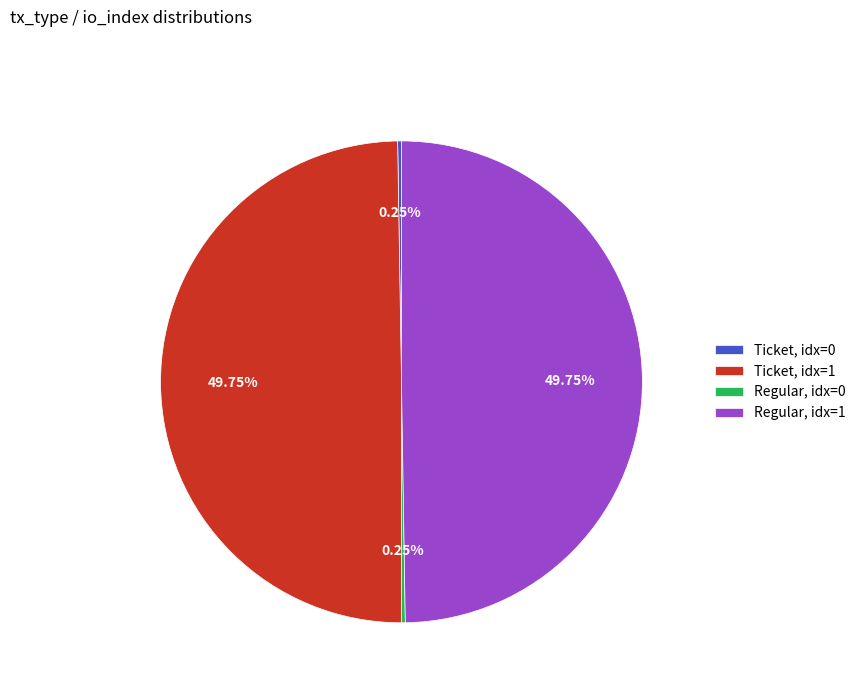

Is Regular, idx=1 the majority of the pie?

No